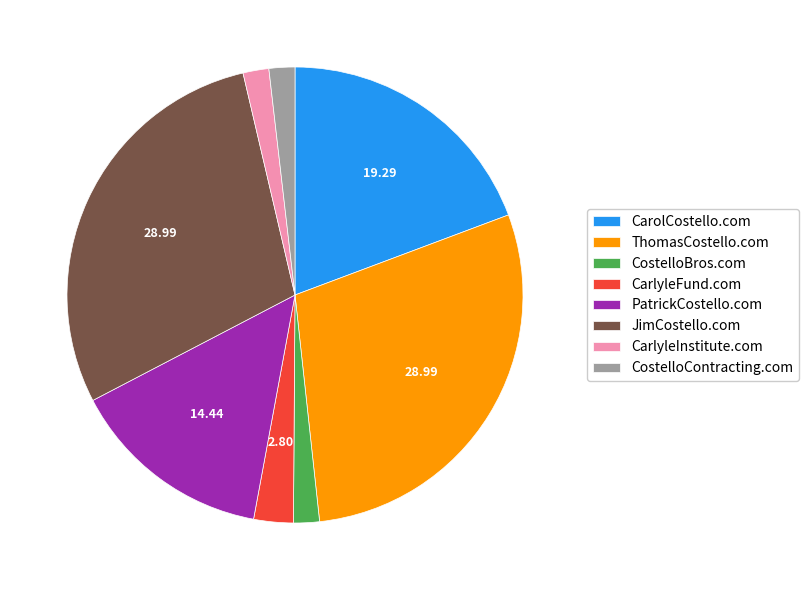

Approximately how many times larger is the value at CostelloBros.com compared to CostelloContracting.com?

1.0